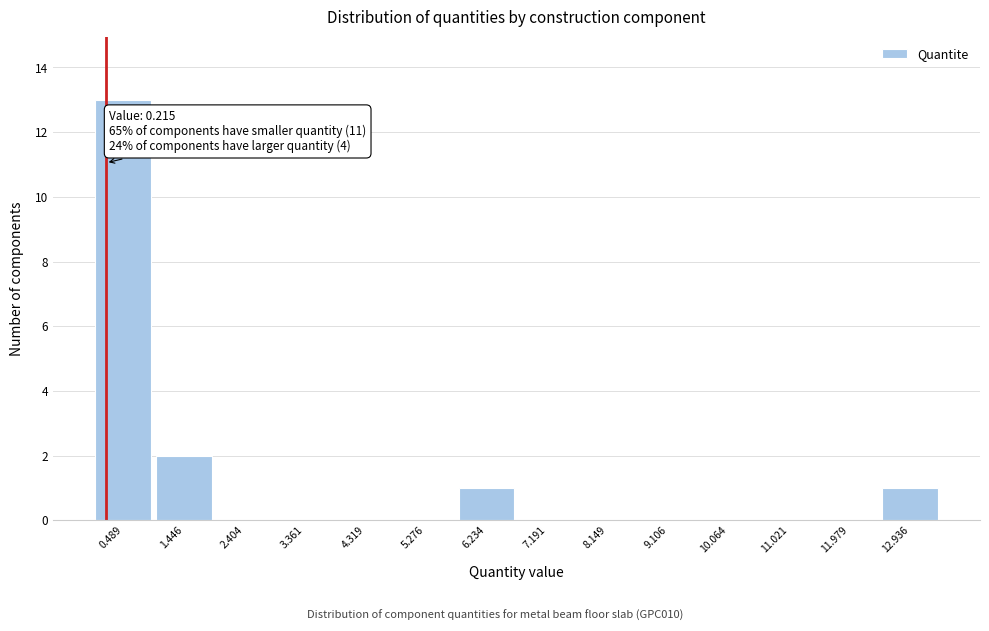

Which range on the x-axis has the tallest bar?

0.0 to 1.0